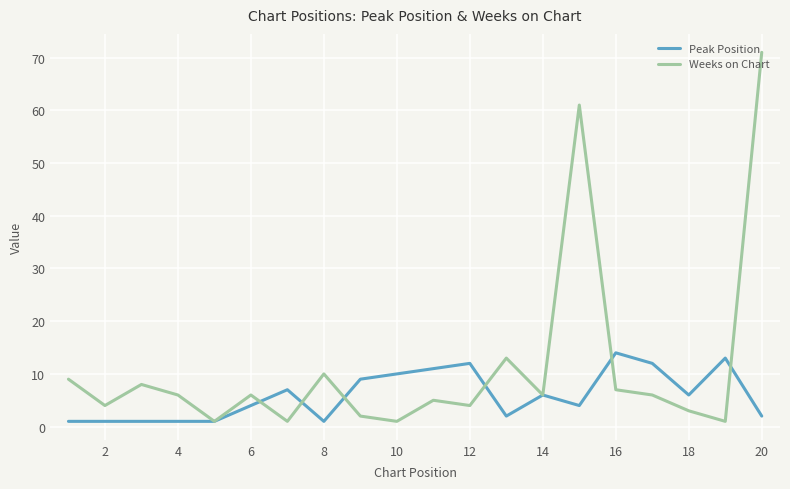

Reading left to right, list all the values displayed in this chart.

Peak Position: 1	1	1	1	1	4	7	1	9	10	11	12	2	6	4	14	12	6	13	2
Weeks on Chart: 9	4	8	6	1	6	1	10	2	1	5	4	13	6	61	7	6	3	1	71